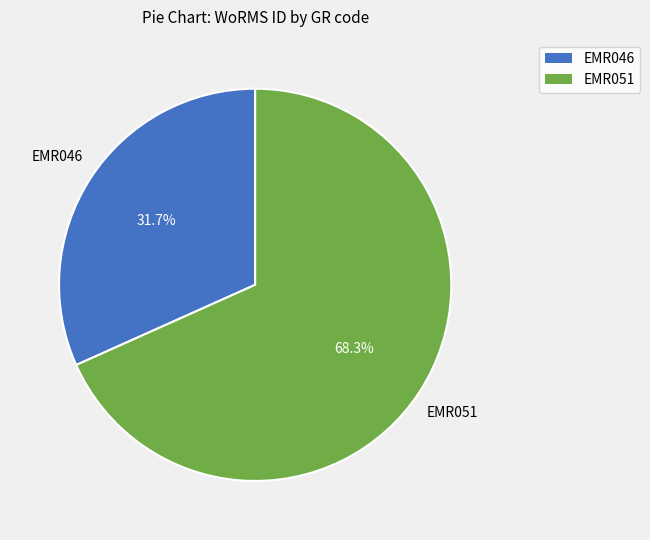

True or false: EMR051 accounts for 53% of the total.

False